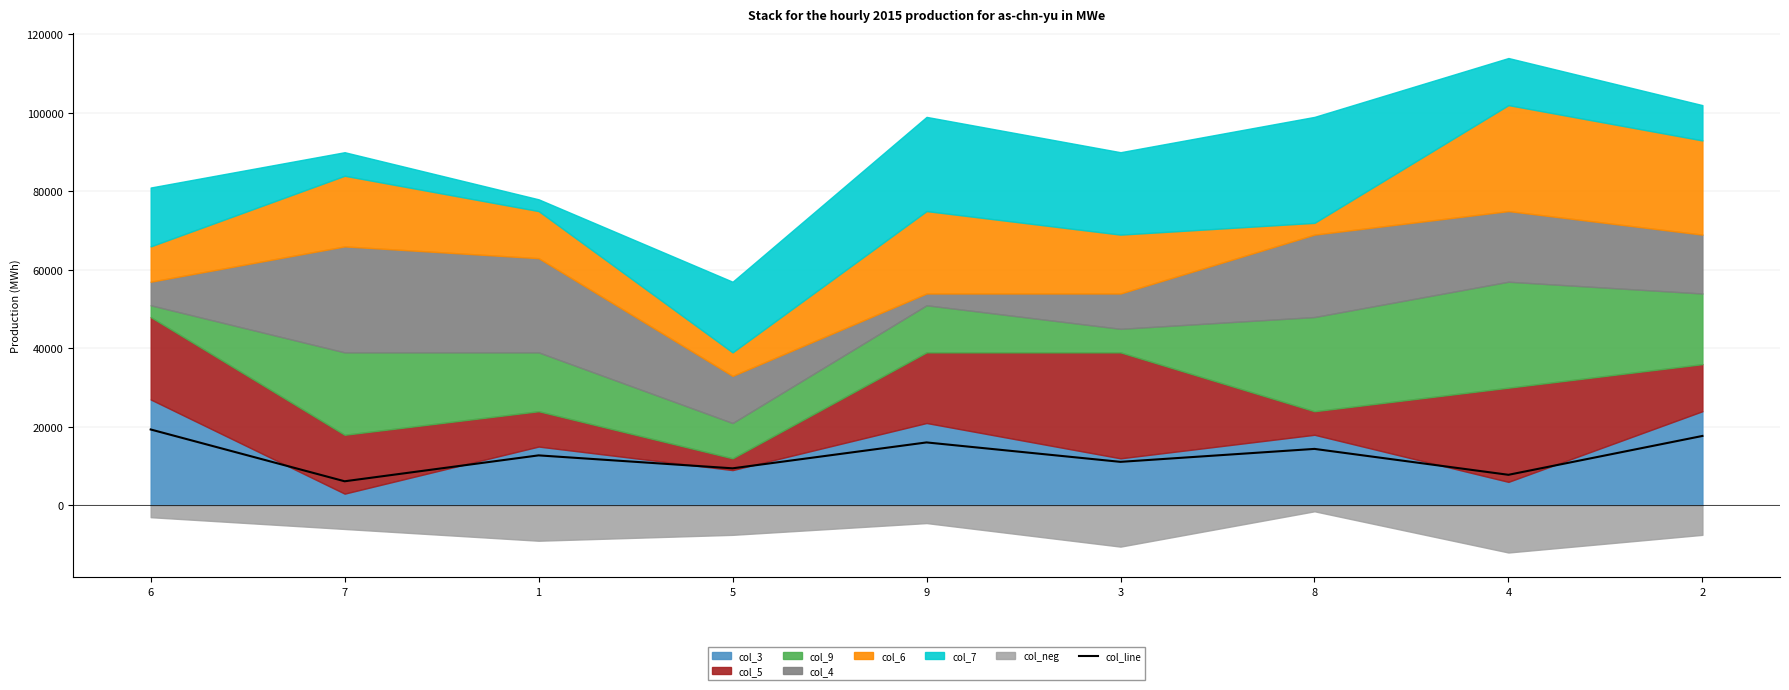

What is the average value?

12750.0